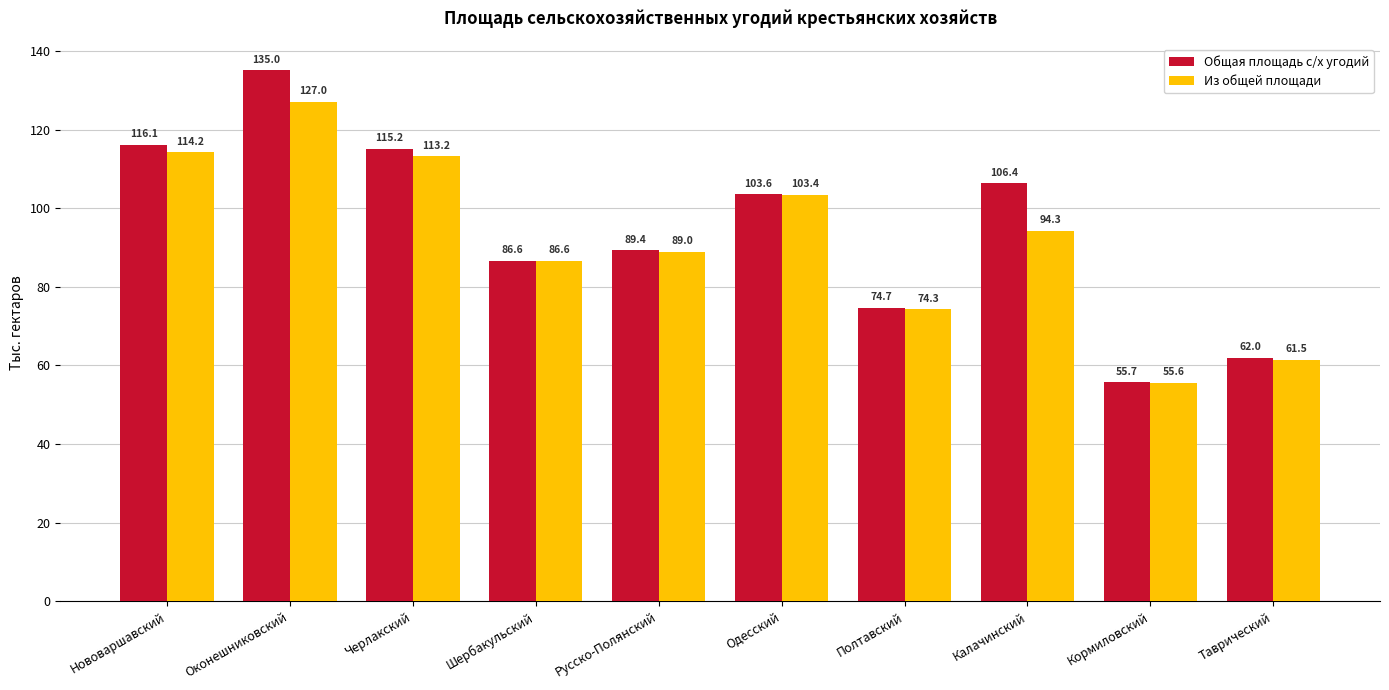

What are all the series names shown in the legend?

Общая площадь с/х угодий, Из общей площади